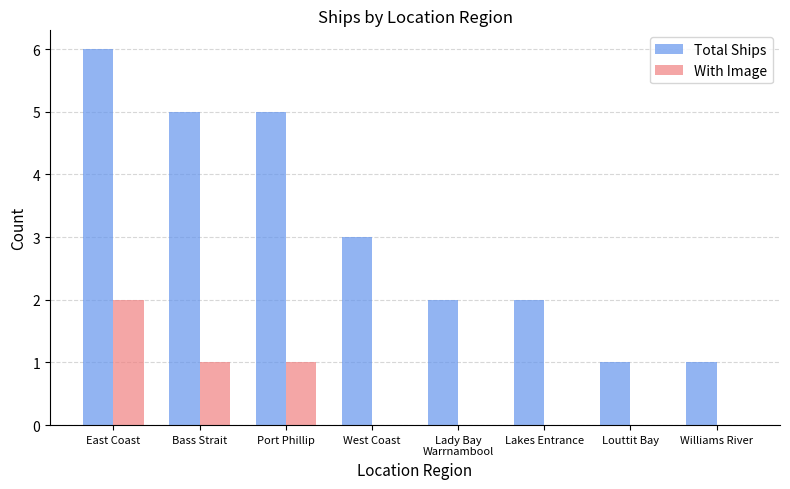

What is the total value across all series at Williams River?

1